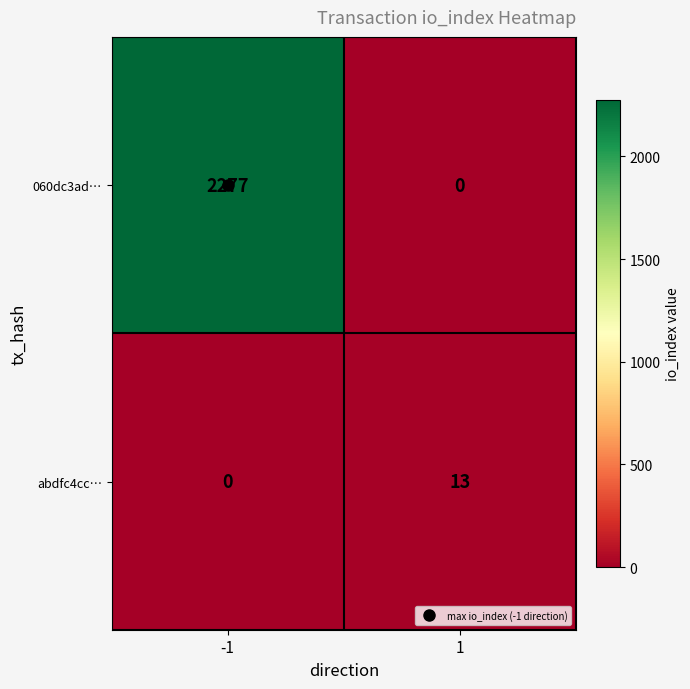

At which category is the sum across all series the highest?

-1